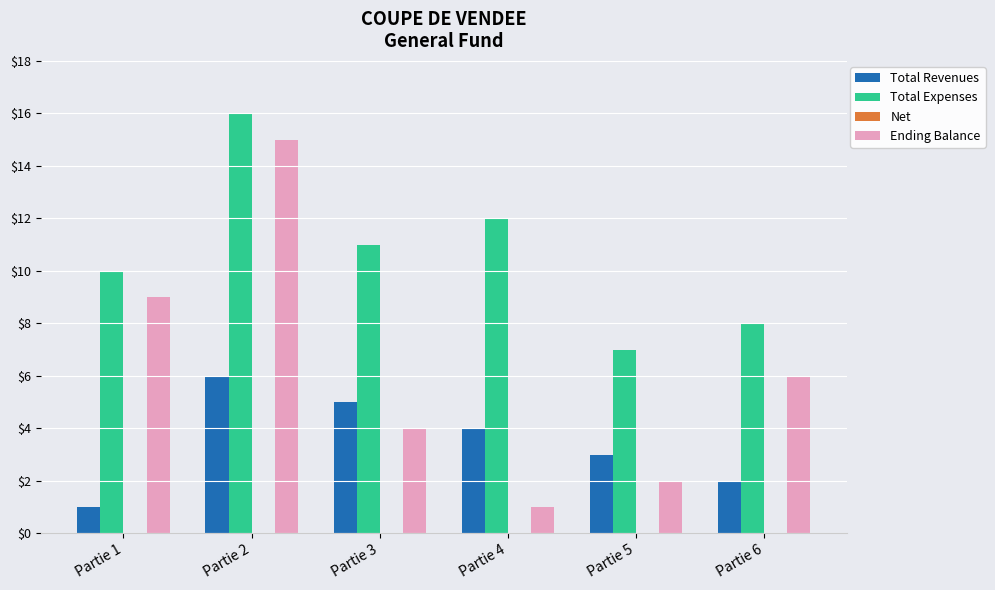

How many data points does each series have?

6